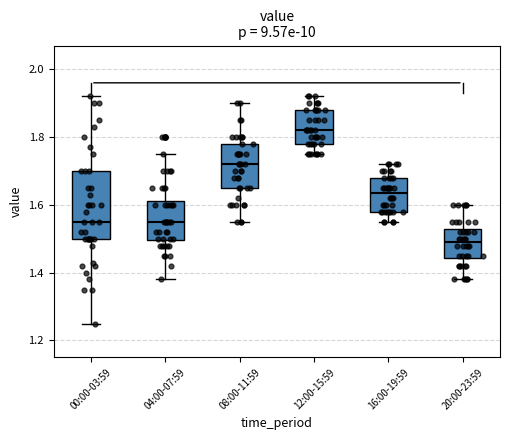

Where does the upper whisker of the box for 20:00-23:59 end on the y-axis? The values are not printed on the chart, so give them approximately, as read against the axis.

1.60